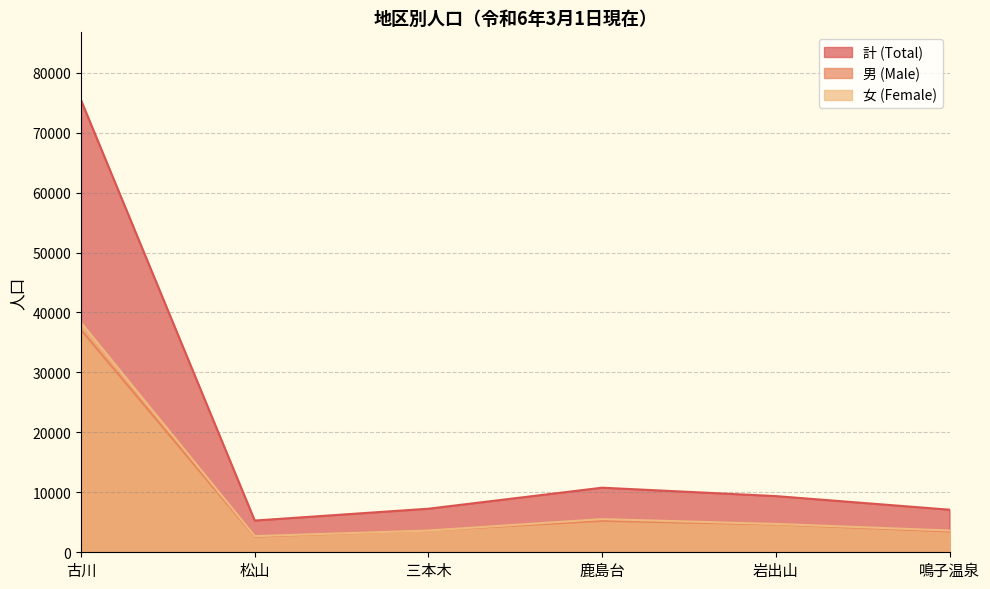

Rank the series by their maximum value, from highest to lowest.

計 (Total), 女 (Female), 男 (Male)